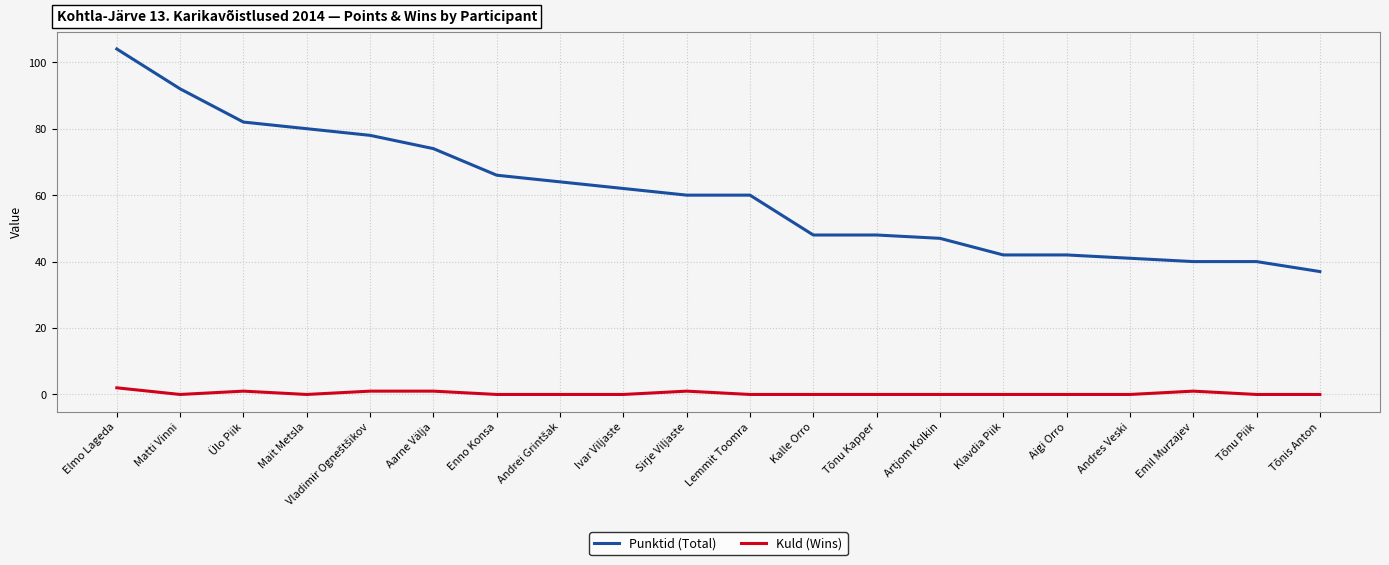

Which series has the largest range (max minus min)?

Punktid (Total)